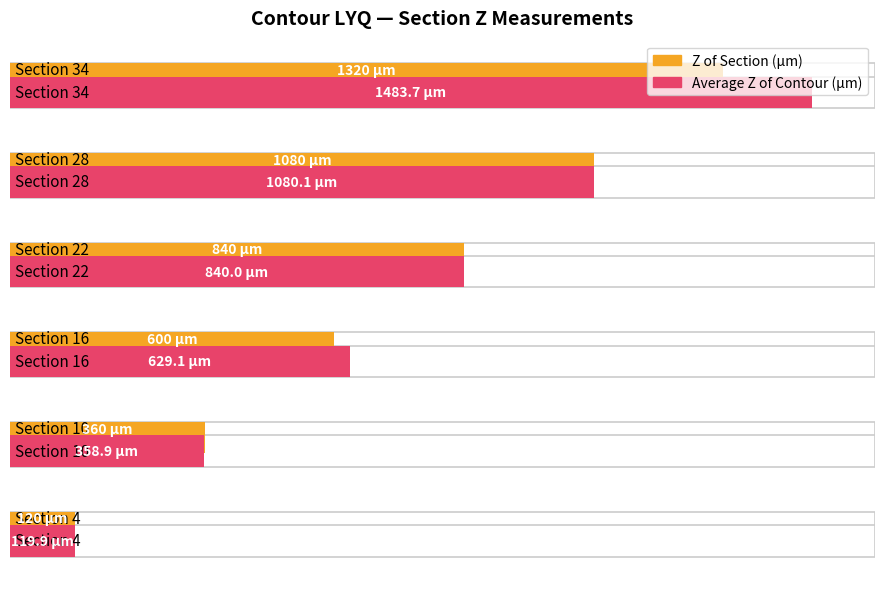

What is the lowest value of the Average Z of Contour (µm) series?

119.9